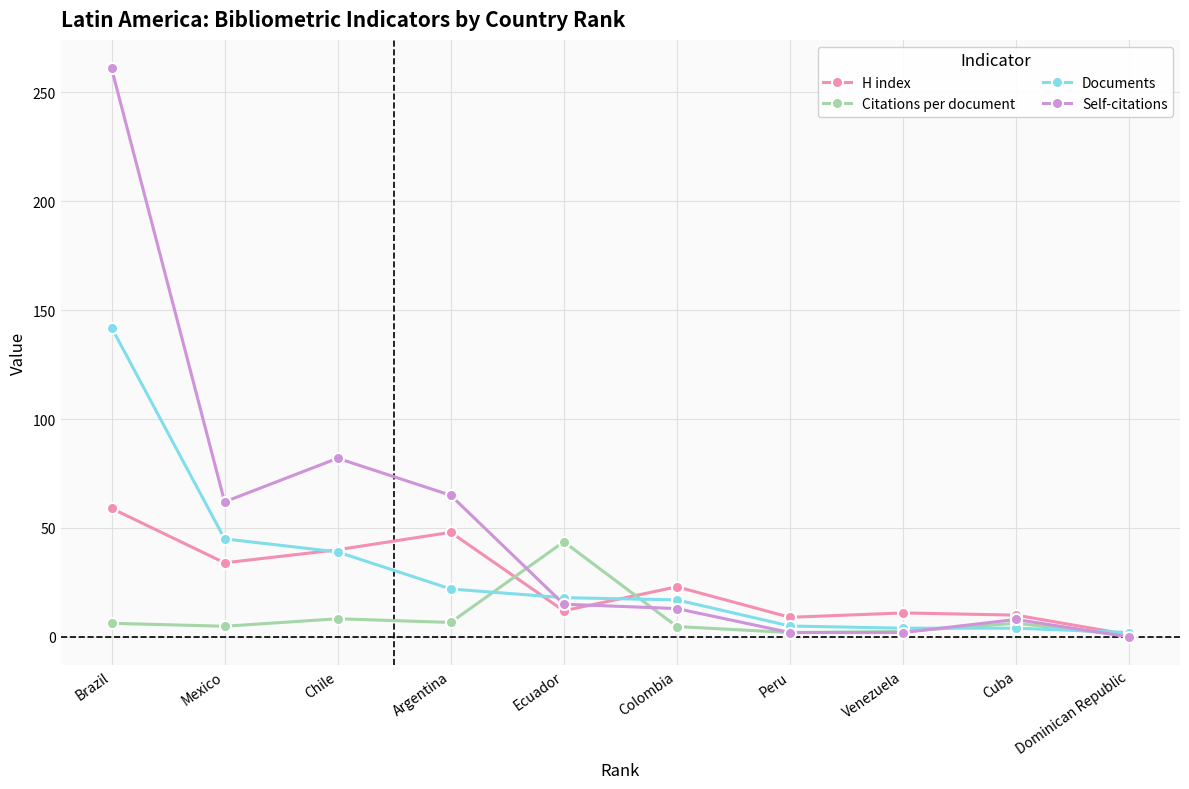

How many lines are shown in the chart?

4